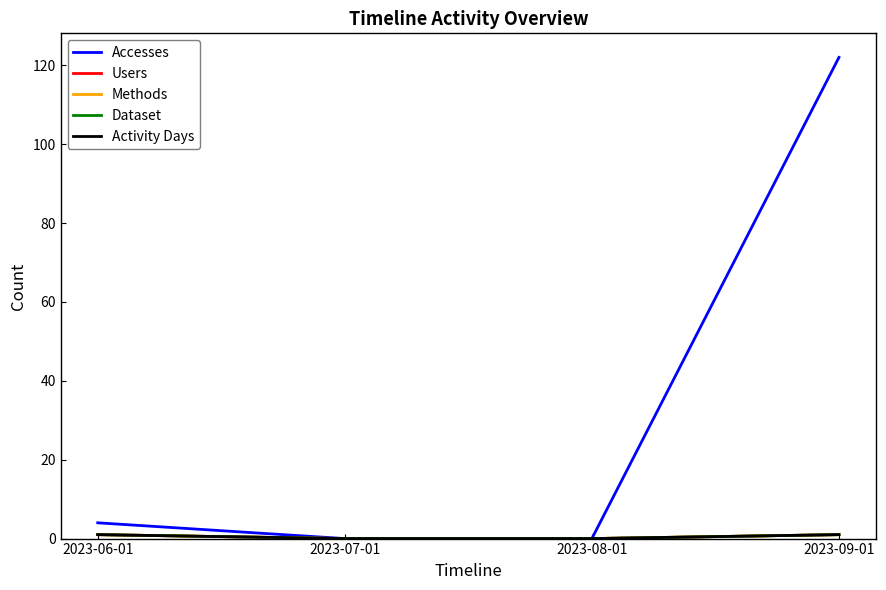

Reading left to right, transcribe all the data shown in this chart.

Accesses: 4	0	0	122
Users: 1	0	0	1
Methods: 1	0	0	1
Dataset: 1	0	0	1
Activity Days: 1	0	0	1